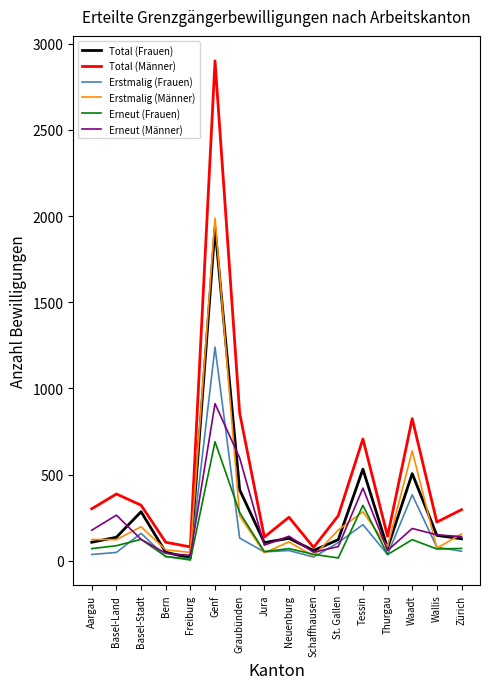

At which category is the sum across all series the highest?

Genf